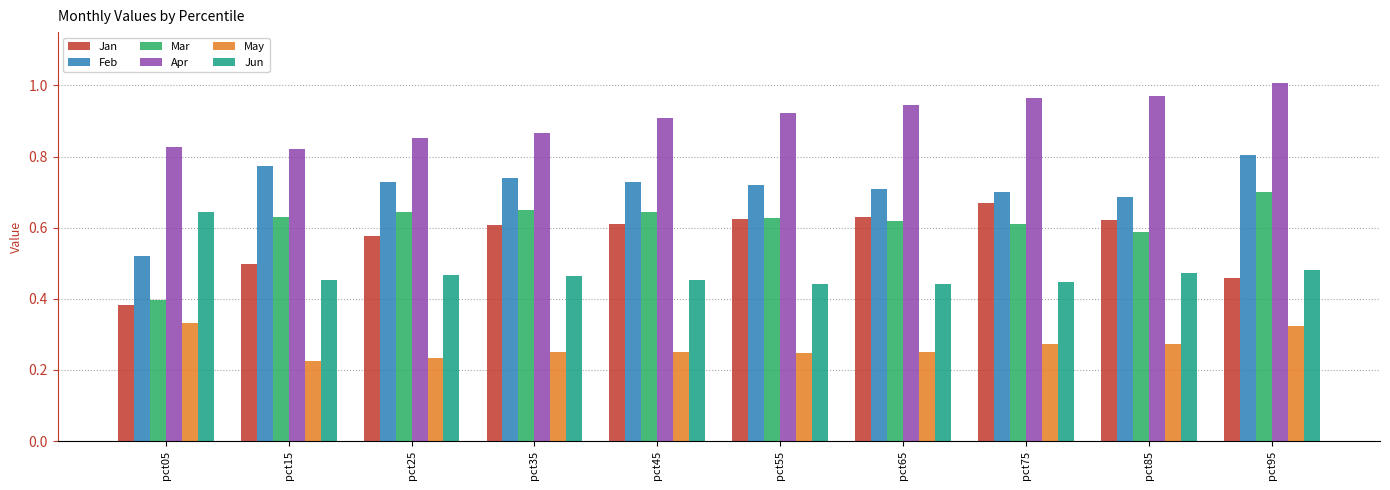

Which series has the widest spread of values?

Mar